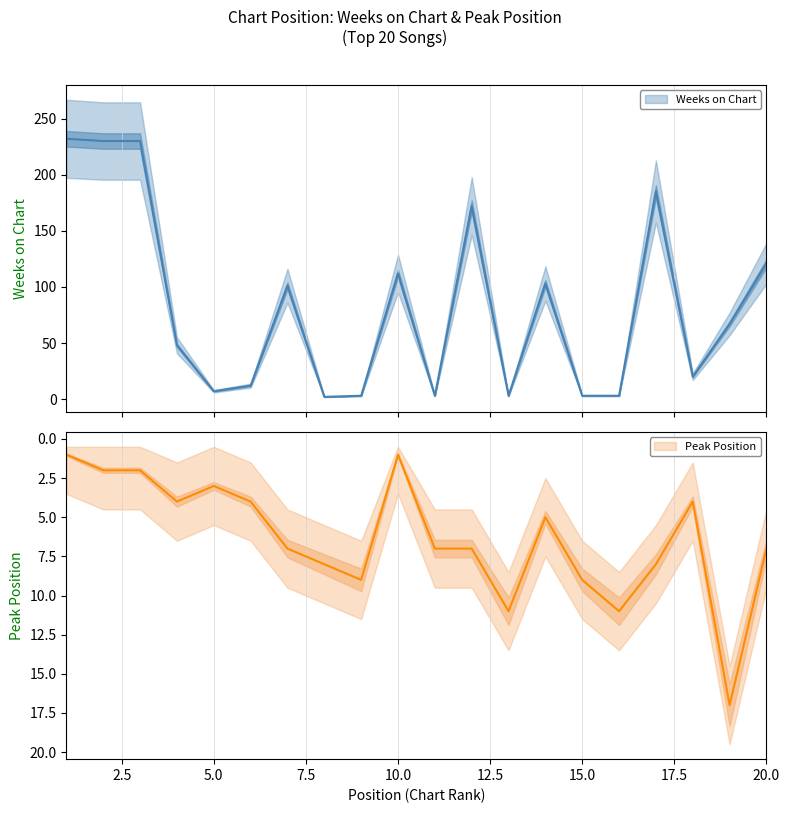

Reading left to right, what are all the values shown in this chart?

Weeks on Chart: 1=232	2=230	3=230	4=48	5=7	6=12	7=101	8=2	9=3	10=112	11=3	12=172	13=3	14=103	15=3	16=3	17=185	18=20	19=67	20=121
Peak Position: 1=1	2=2	3=2	4=4	5=3	6=4	7=7	8=8	9=9	10=1	11=7	12=7	13=11	14=5	15=9	16=11	17=8	18=4	19=17	20=7